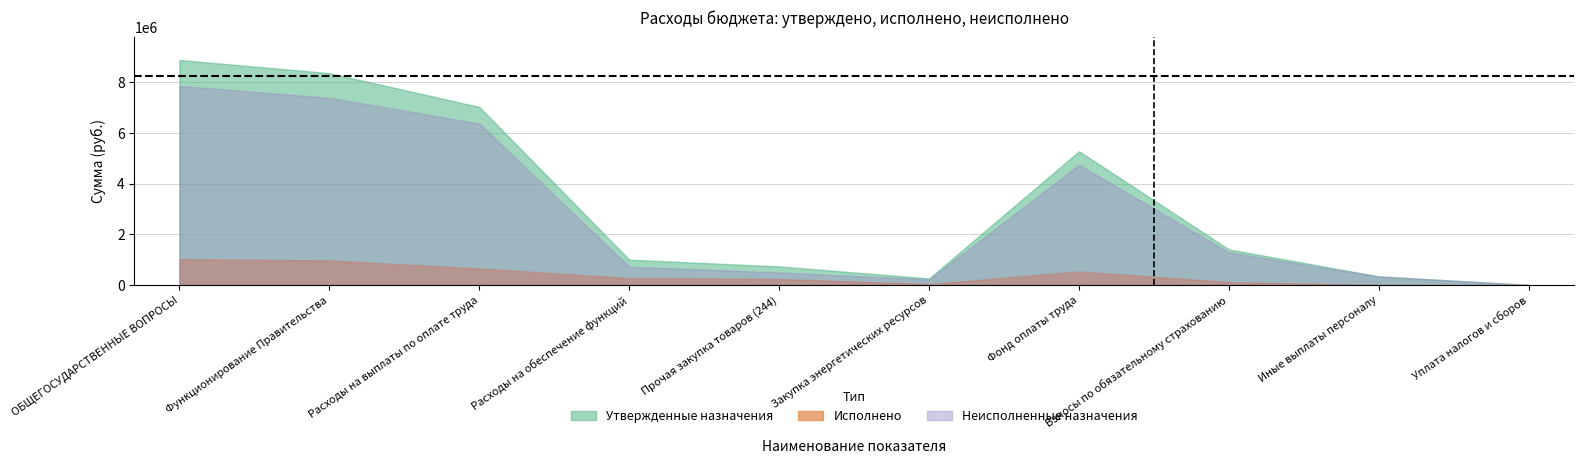

True or false: Неисполненные назначения and Исполнено intersect in this chart.

False